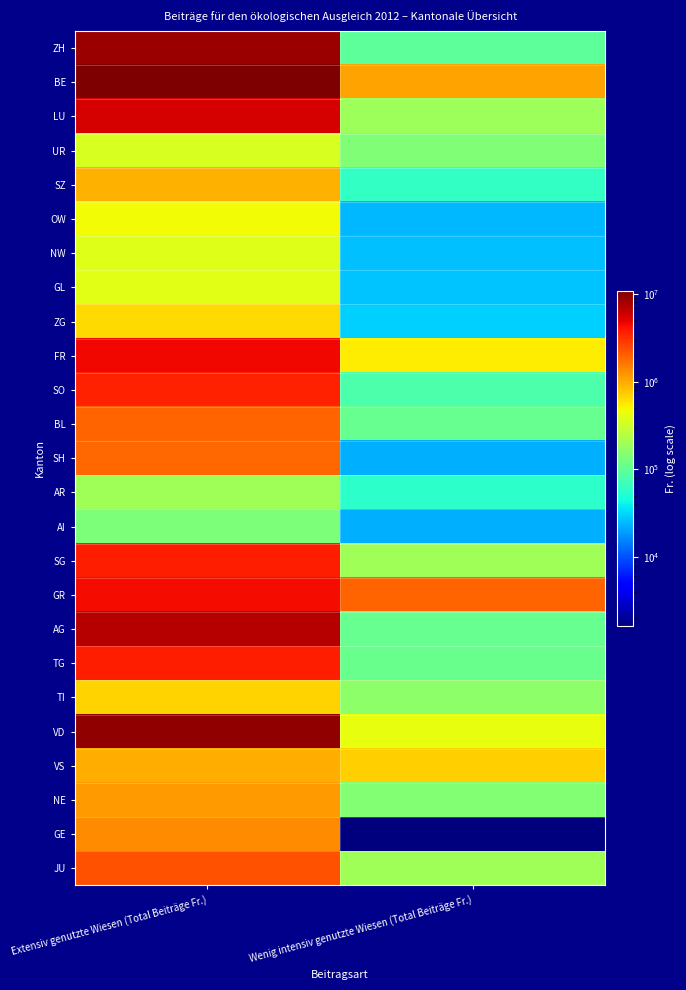

Reading right to left, extract all data points from this chart.

ZH: Wenig intensiv genutzte Wiesen (Total Beiträge Fr.)=97587.0	Extensiv genutzte Wiesen (Total Beiträge Fr.)=8607670.2
BE: Wenig intensiv genutzte Wiesen (Total Beiträge Fr.)=1067976.6	Extensiv genutzte Wiesen (Total Beiträge Fr.)=10917800.9
LU: Wenig intensiv genutzte Wiesen (Total Beiträge Fr.)=190584.0	Extensiv genutzte Wiesen (Total Beiträge Fr.)=5631489.0
UR: Wenig intensiv genutzte Wiesen (Total Beiträge Fr.)=139041.0	Extensiv genutzte Wiesen (Total Beiträge Fr.)=352053.5
SZ: Wenig intensiv genutzte Wiesen (Total Beiträge Fr.)=61956.0	Extensiv genutzte Wiesen (Total Beiträge Fr.)=920789.5
OW: Wenig intensiv genutzte Wiesen (Total Beiträge Fr.)=24210.0	Extensiv genutzte Wiesen (Total Beiträge Fr.)=463840.0
NW: Wenig intensiv genutzte Wiesen (Total Beiträge Fr.)=26373.0	Extensiv genutzte Wiesen (Total Beiträge Fr.)=375886.0
GL: Wenig intensiv genutzte Wiesen (Total Beiträge Fr.)=27402.0	Extensiv genutzte Wiesen (Total Beiträge Fr.)=398447.5
ZG: Wenig intensiv genutzte Wiesen (Total Beiträge Fr.)=30534.0	Extensiv genutzte Wiesen (Total Beiträge Fr.)=648076.5
FR: Wenig intensiv genutzte Wiesen (Total Beiträge Fr.)=542935.0	Extensiv genutzte Wiesen (Total Beiträge Fr.)=4559456.1
SO: Wenig intensiv genutzte Wiesen (Total Beiträge Fr.)=80333.0	Extensiv genutzte Wiesen (Total Beiträge Fr.)=3622545.0
BL: Wenig intensiv genutzte Wiesen (Total Beiträge Fr.)=105801.0	Extensiv genutzte Wiesen (Total Beiträge Fr.)=1953202.0
SH: Wenig intensiv genutzte Wiesen (Total Beiträge Fr.)=22434.0	Extensiv genutzte Wiesen (Total Beiträge Fr.)=1858514.0
AR: Wenig intensiv genutzte Wiesen (Total Beiträge Fr.)=57483.0	Extensiv genutzte Wiesen (Total Beiträge Fr.)=199374.0
AI: Wenig intensiv genutzte Wiesen (Total Beiträge Fr.)=22686.0	Extensiv genutzte Wiesen (Total Beiträge Fr.)=134871.0
SG: Wenig intensiv genutzte Wiesen (Total Beiträge Fr.)=201981.0	Extensiv genutzte Wiesen (Total Beiträge Fr.)=3698834.5
GR: Wenig intensiv genutzte Wiesen (Total Beiträge Fr.)=1924407.7	Extensiv genutzte Wiesen (Total Beiträge Fr.)=4391565.7
AG: Wenig intensiv genutzte Wiesen (Total Beiträge Fr.)=108732.0	Extensiv genutzte Wiesen (Total Beiträge Fr.)=7154383.0
TG: Wenig intensiv genutzte Wiesen (Total Beiträge Fr.)=110061.0	Extensiv genutzte Wiesen (Total Beiträge Fr.)=3673006.0
TI: Wenig intensiv genutzte Wiesen (Total Beiträge Fr.)=161070.0	Extensiv genutzte Wiesen (Total Beiträge Fr.)=693836.0
VD: Wenig intensiv genutzte Wiesen (Total Beiträge Fr.)=417165.0	Extensiv genutzte Wiesen (Total Beiträge Fr.)=9371504.0
VS: Wenig intensiv genutzte Wiesen (Total Beiträge Fr.)=714290.8	Extensiv genutzte Wiesen (Total Beiträge Fr.)=968544.6
NE: Wenig intensiv genutzte Wiesen (Total Beiträge Fr.)=147048.0	Extensiv genutzte Wiesen (Total Beiträge Fr.)=1134503.5
GE: Wenig intensiv genutzte Wiesen (Total Beiträge Fr.)=1644.0	Extensiv genutzte Wiesen (Total Beiträge Fr.)=1295575.0
JU: Wenig intensiv genutzte Wiesen (Total Beiträge Fr.)=201819.0	Extensiv genutzte Wiesen (Total Beiträge Fr.)=2305670.0